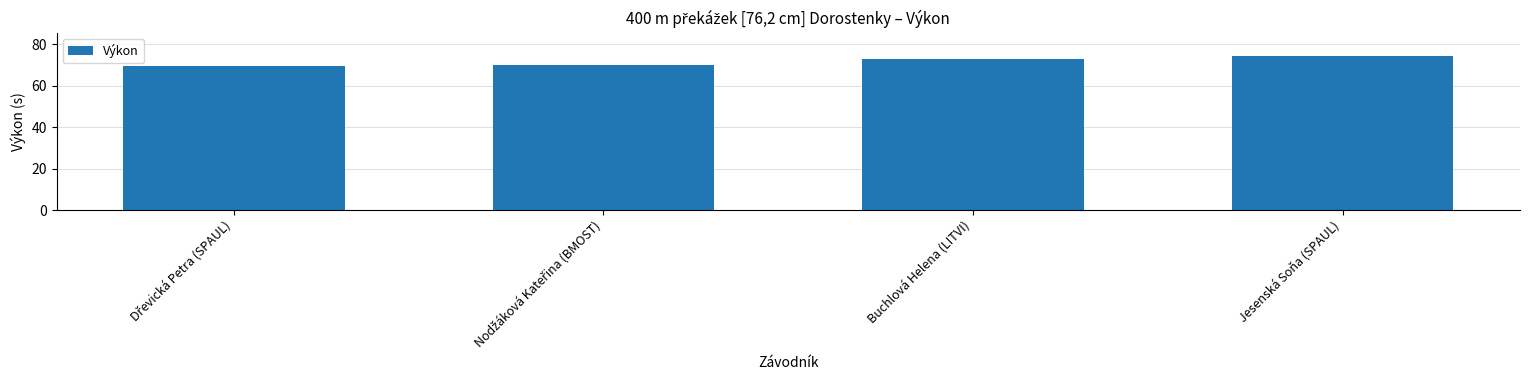

What is the difference between the maximum and minimum values?

5.0